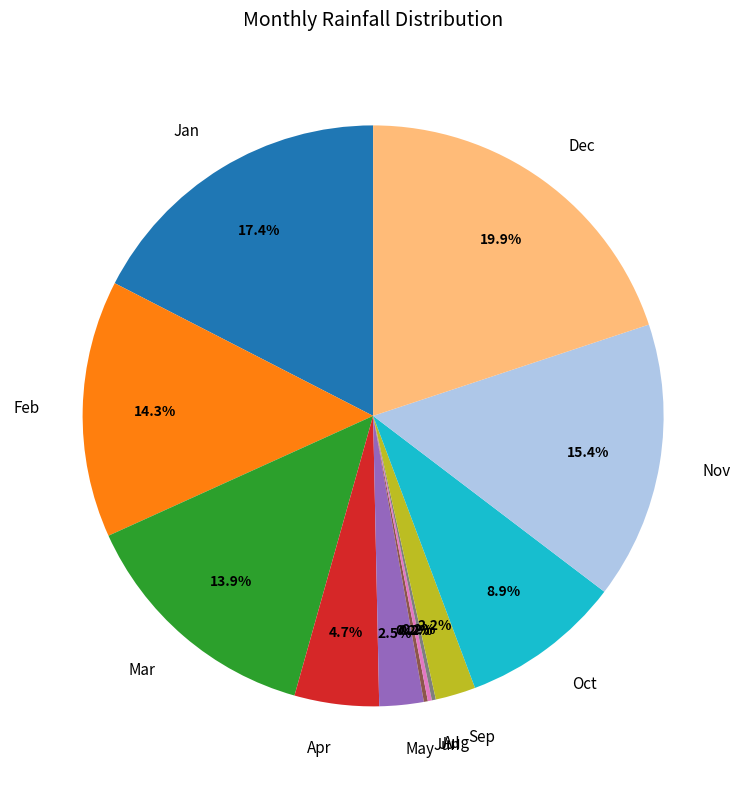

What percentage is NOT represented by Sep?

97.8%